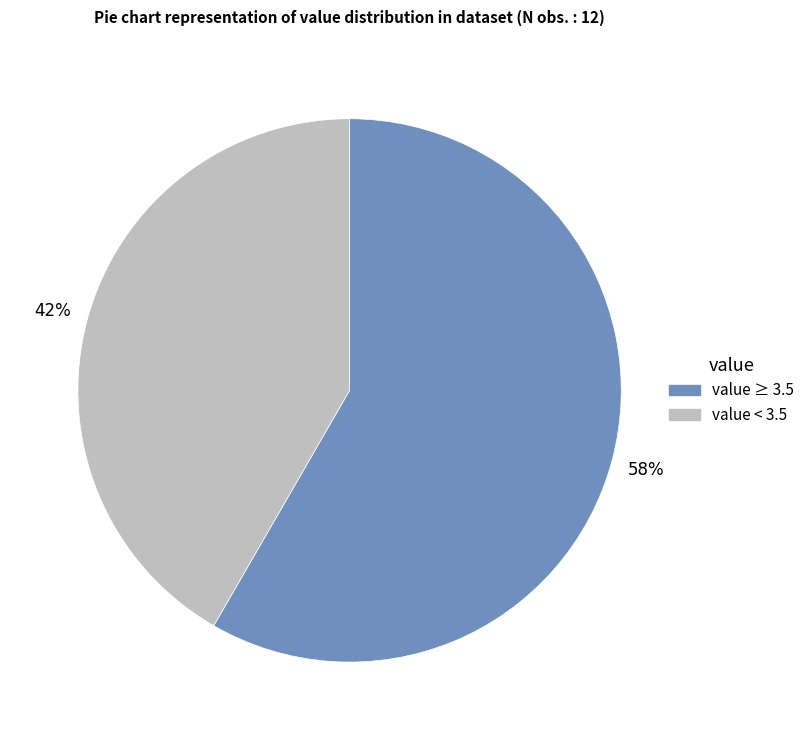

Is there a majority slice in this chart?

Yes